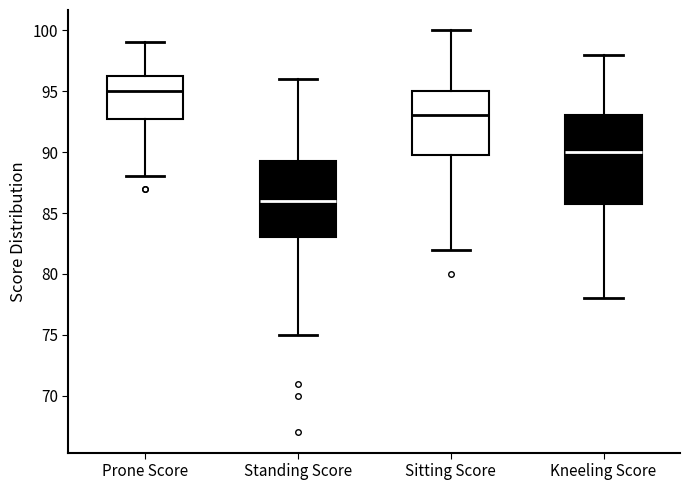

Where does the median line of the box for Kneeling Score sit on the y-axis? The values are not printed on the chart, so give them approximately, as read against the axis.

90.0